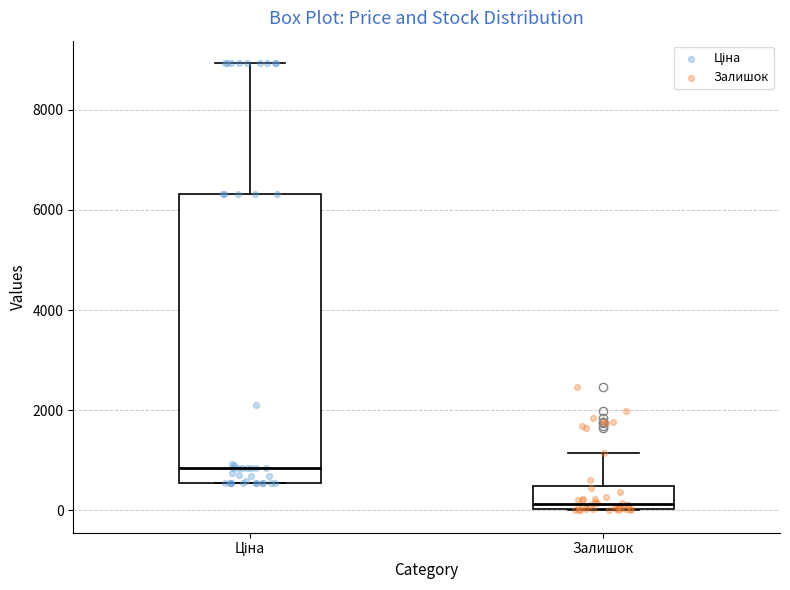

Comparing the boxes themselves (not the whiskers), which one is the tallest?

Ціна